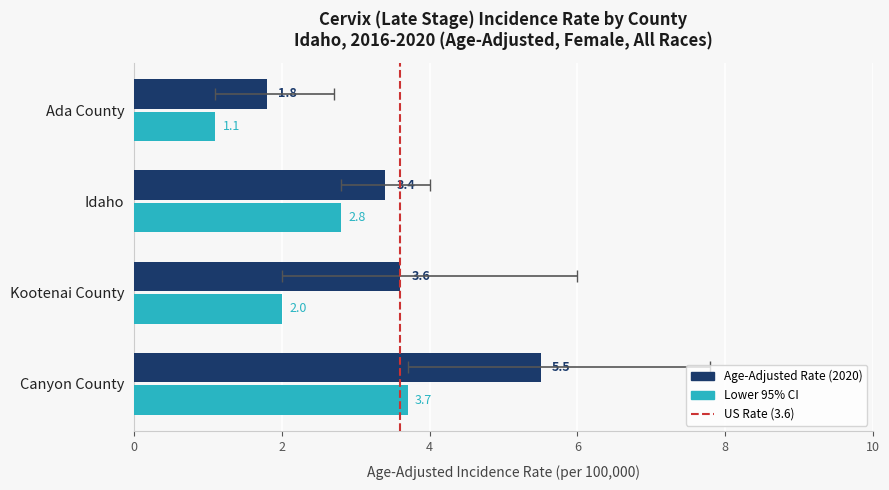

Between Idaho and Ada County, which series saw the biggest shift?

Lower 95% CI